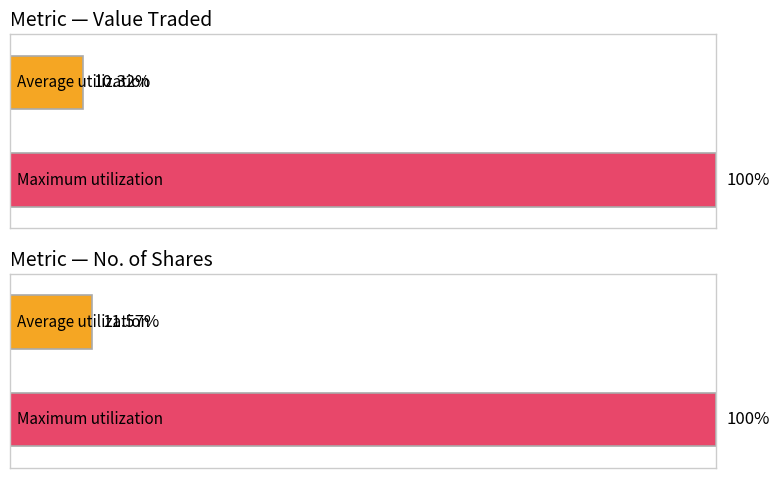

Which series has the largest range (max minus min)?

Value Traded